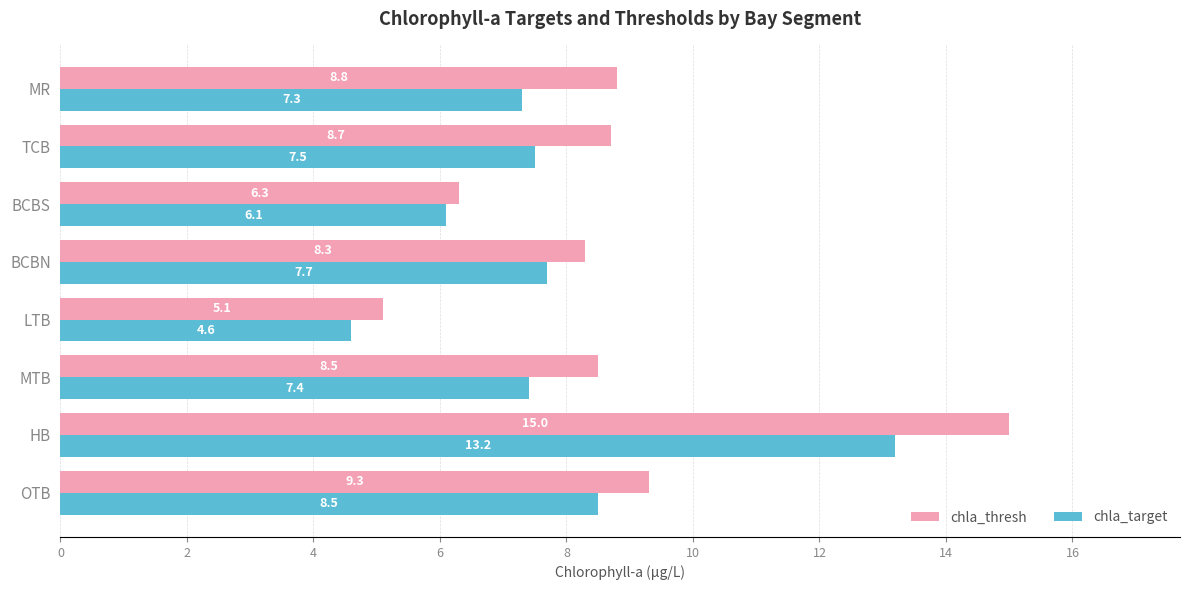

How many distinct data groups are displayed?

2